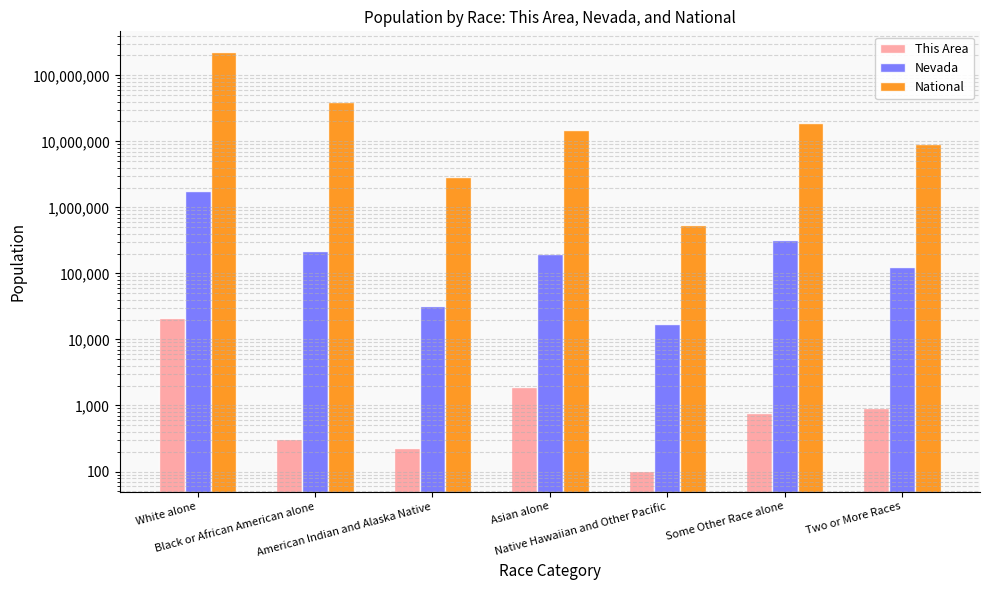

What is the total value across all series at Native Hawaiian and Other Pacific?

556987